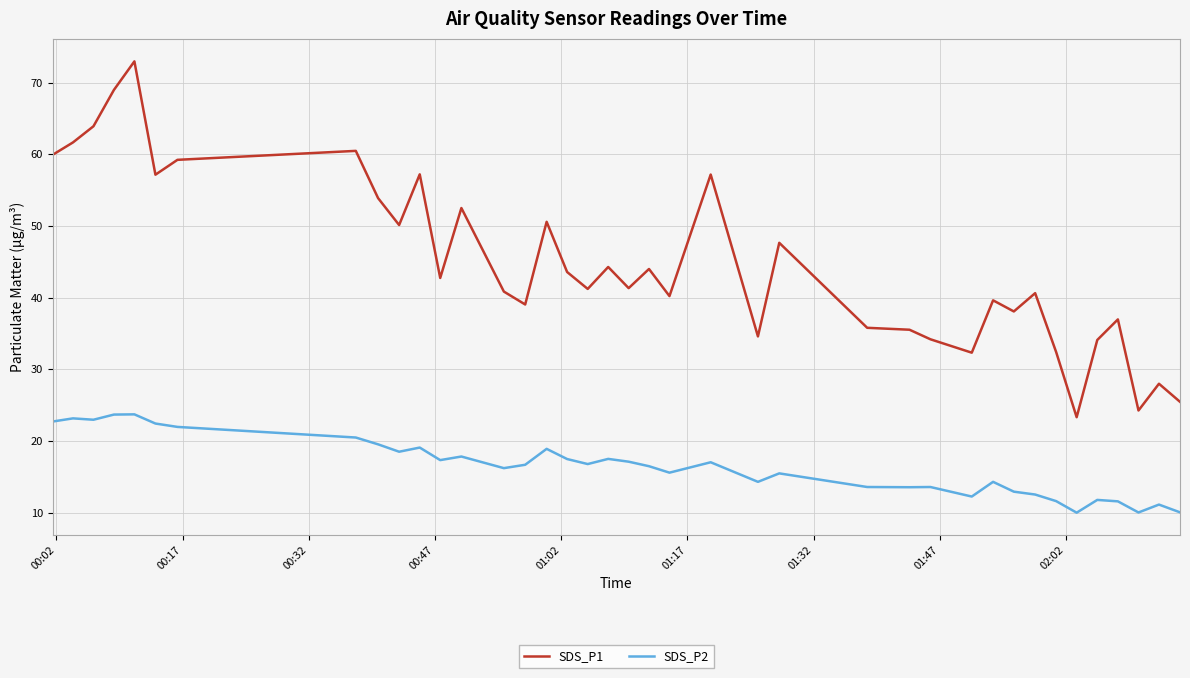

What is the maximum value shown in the chart?

73.0